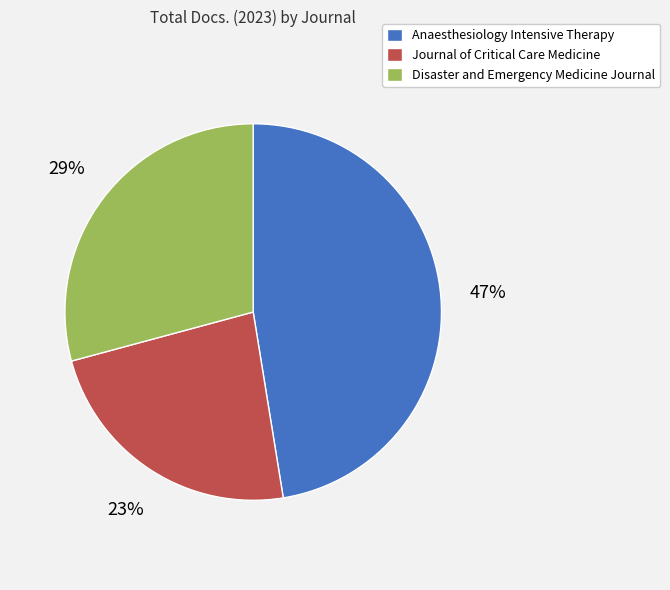

Between Journal of Critical Care Medicine and Disaster and Emergency Medicine Journal, which is larger?

Disaster and Emergency Medicine Journal